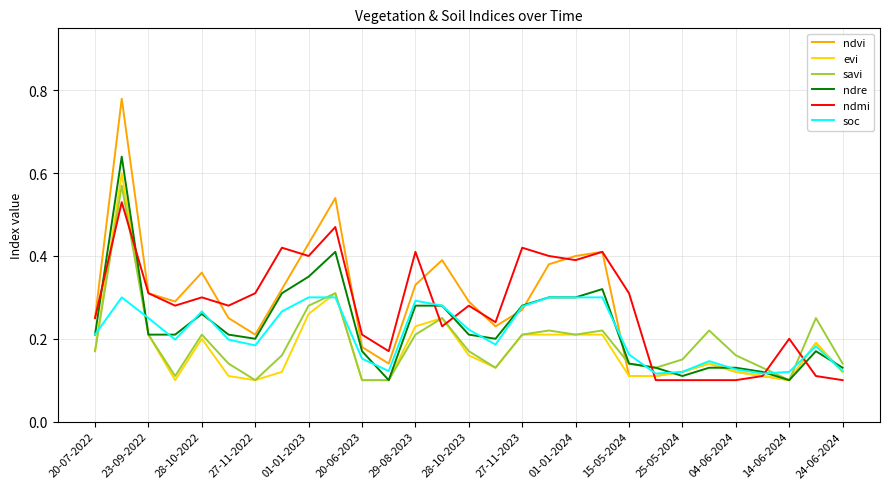

True or false: ndmi and ndre cross at least once.

True